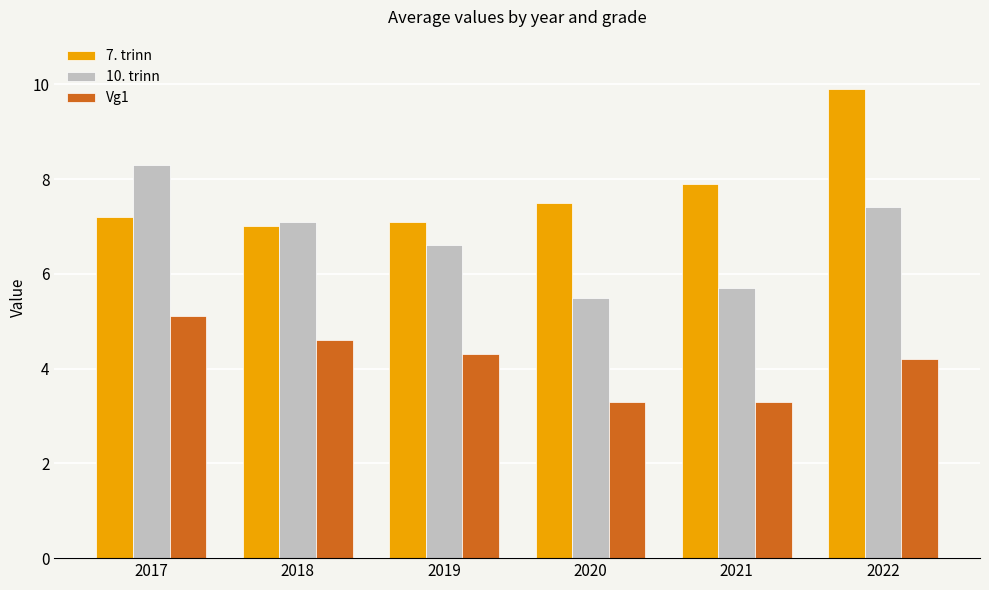

Reading left to right, what are all the values shown in this chart?

7. trinn: 7.2	7.0	7.1	7.5	7.9	9.9
10. trinn: 8.3	7.1	6.6	5.5	5.7	7.4
Vg1: 5.1	4.6	4.3	3.3	3.3	4.2